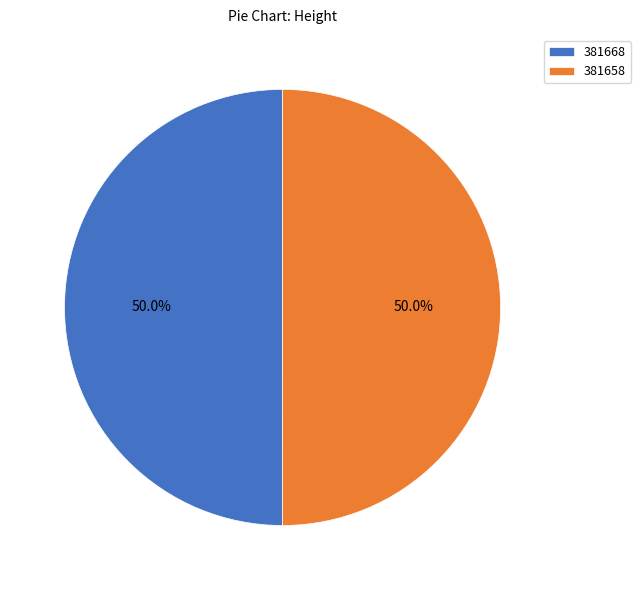

Approximately how many times larger is the value at 381658 compared to 381668?

1.0